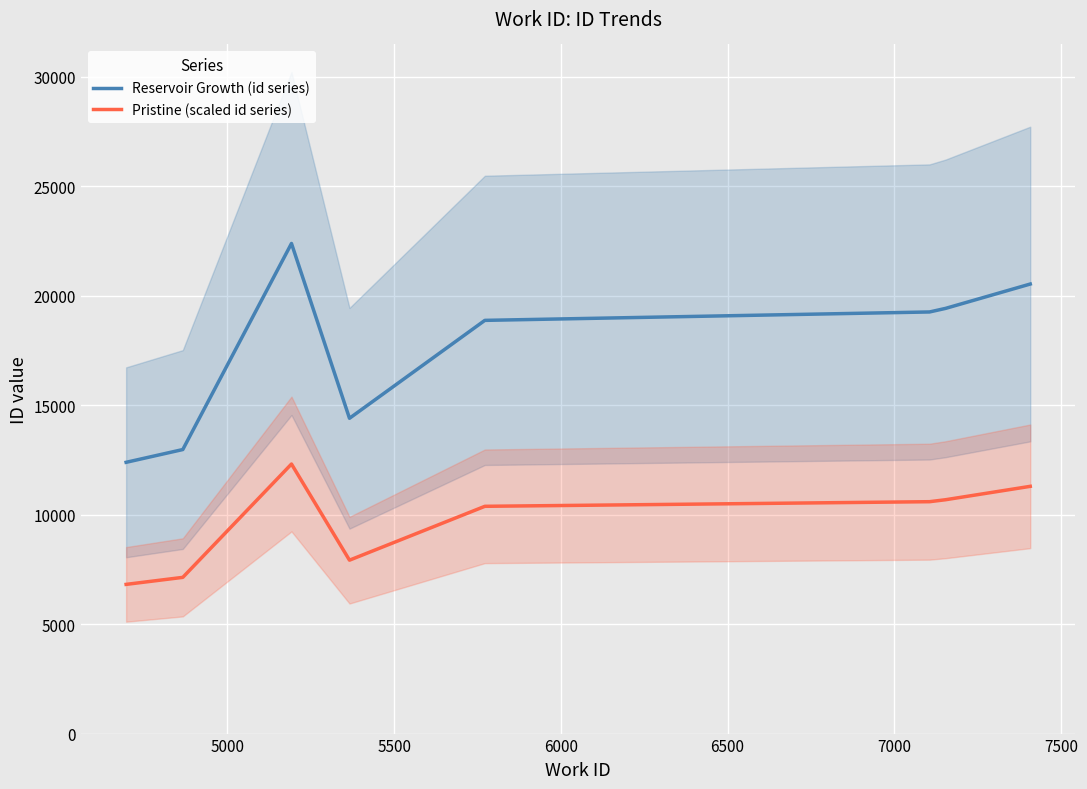

True or false: Pristine (scaled id series) and Reservoir Growth (id series) cross at least once.

False